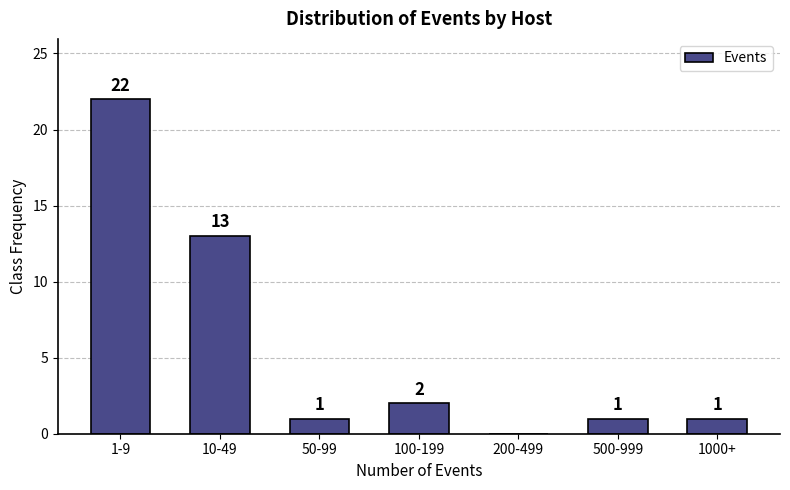

Reading left to right, extract all data points from this chart.

1-9=22	10-49=13	50-99=1	100-199=2	200-499=0	500-999=1	1000+=1